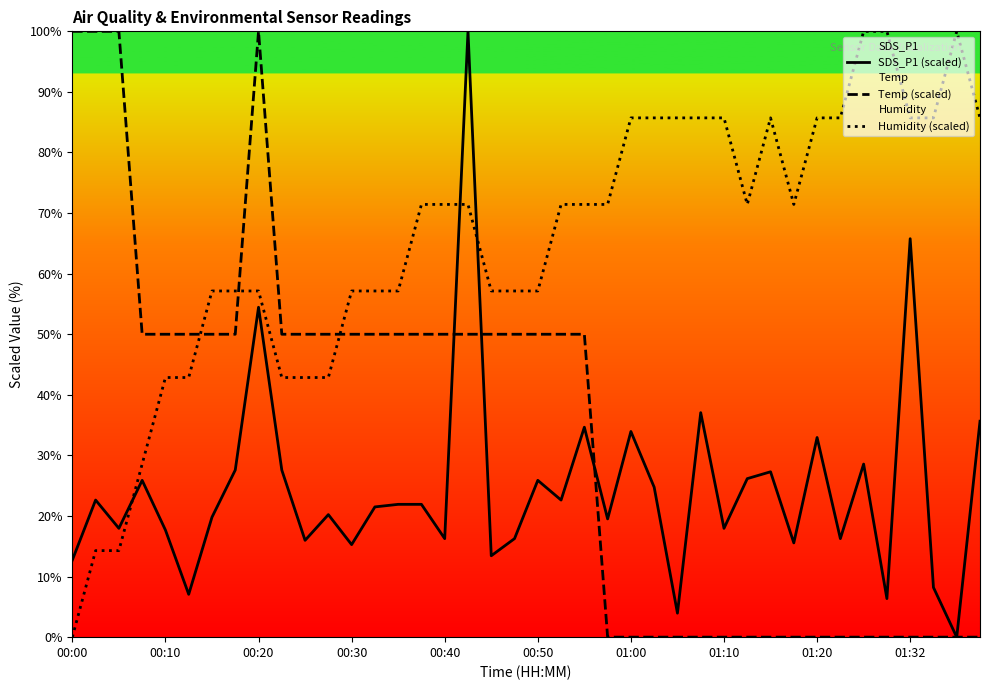

What is the difference between the second highest and second lowest values in the SDS_P1 (scaled) series?

61.8